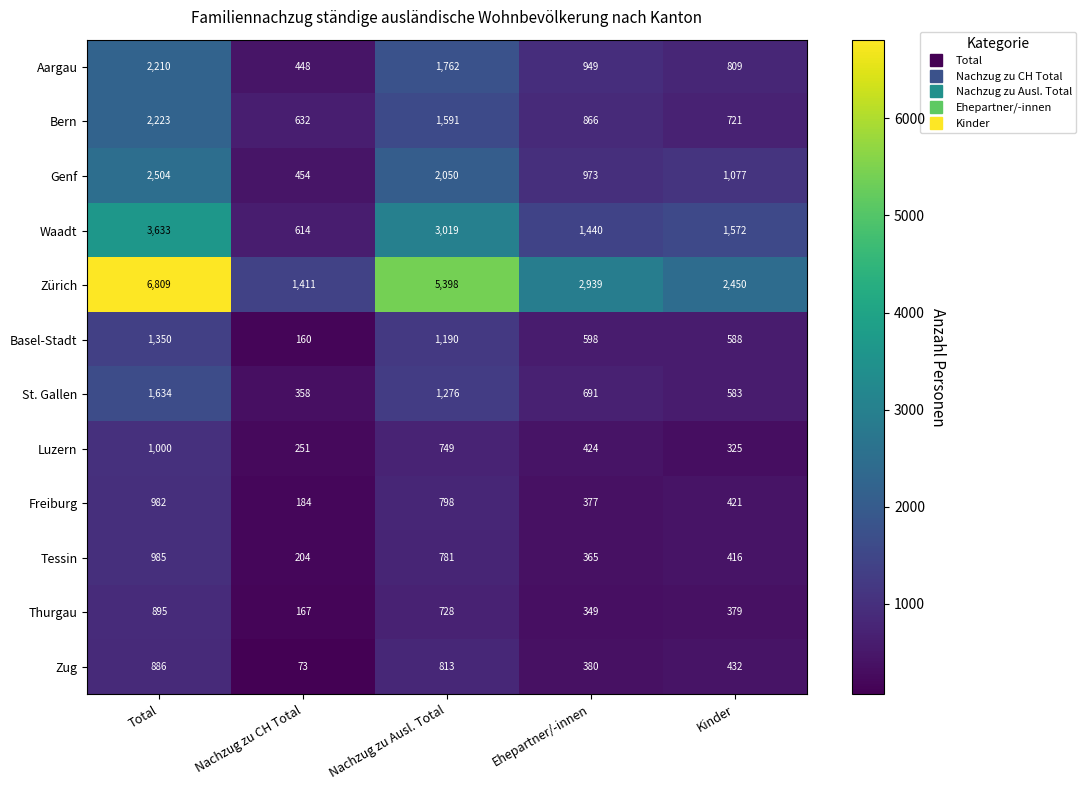

Where is Basel-Stadt nearest to the value 755?

Ehepartner/-innen